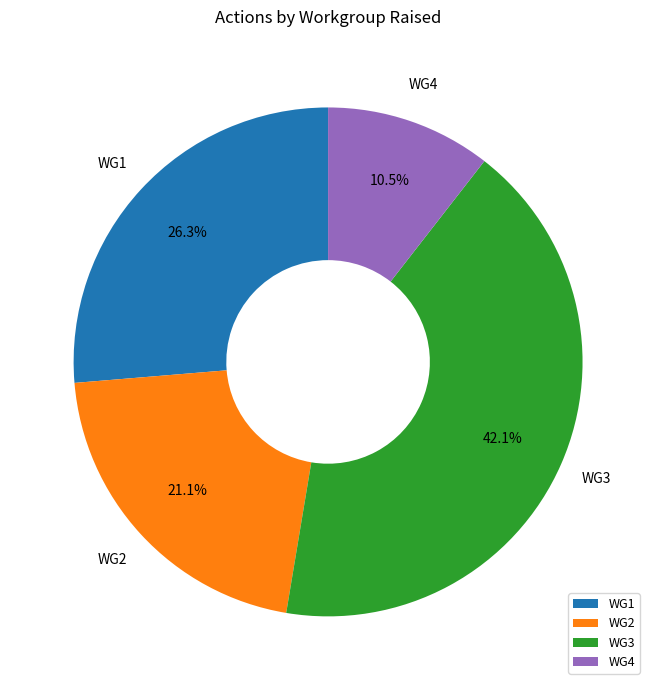

What is the smallest slice in the pie chart?

WG4